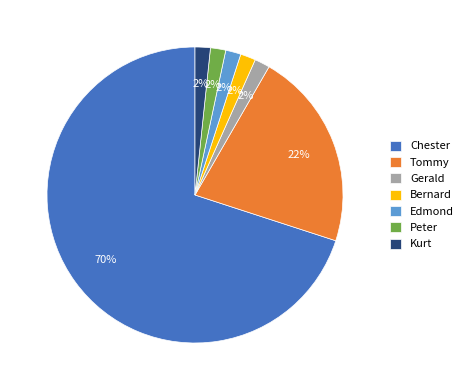

To the nearest percent, what is the average slice percentage?

14%